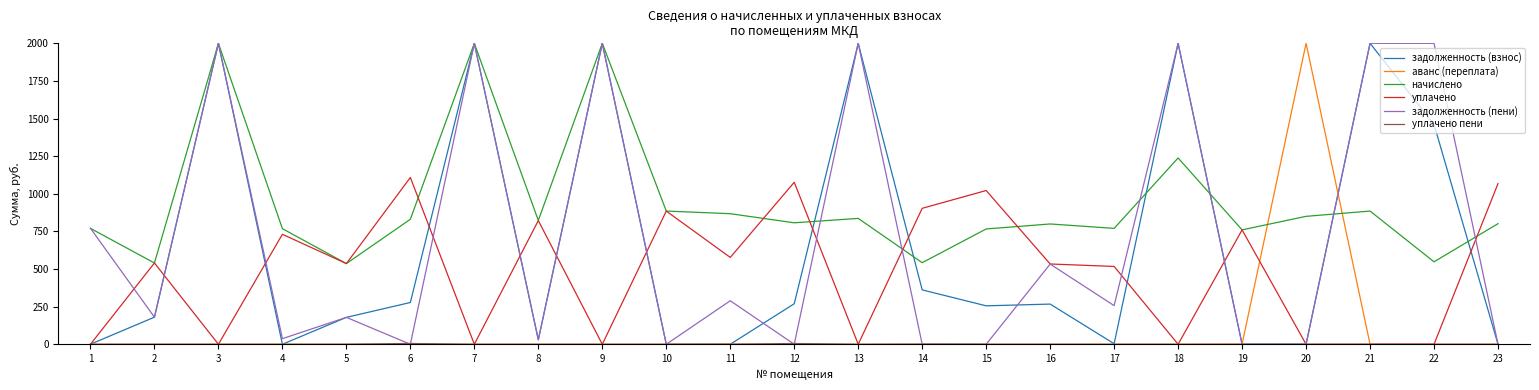

What is the greatest value displayed?

2000.0